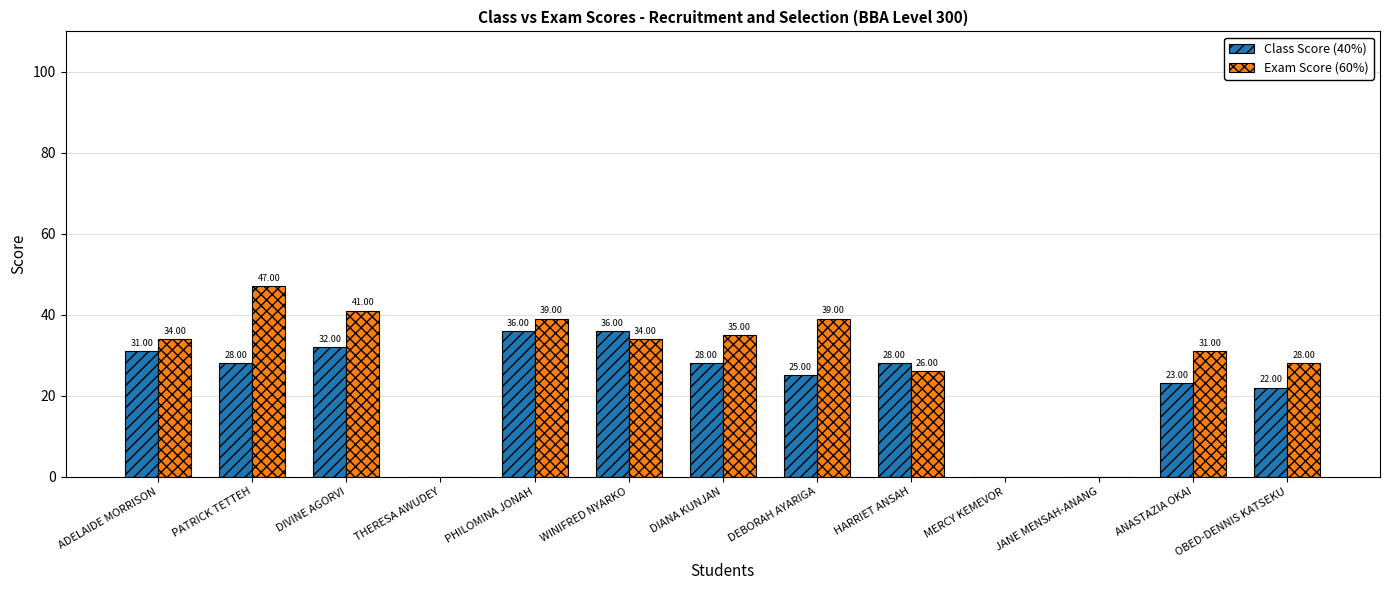

Where does the Class Score (40%) series first go above 28?

ADELAIDE MORRISON